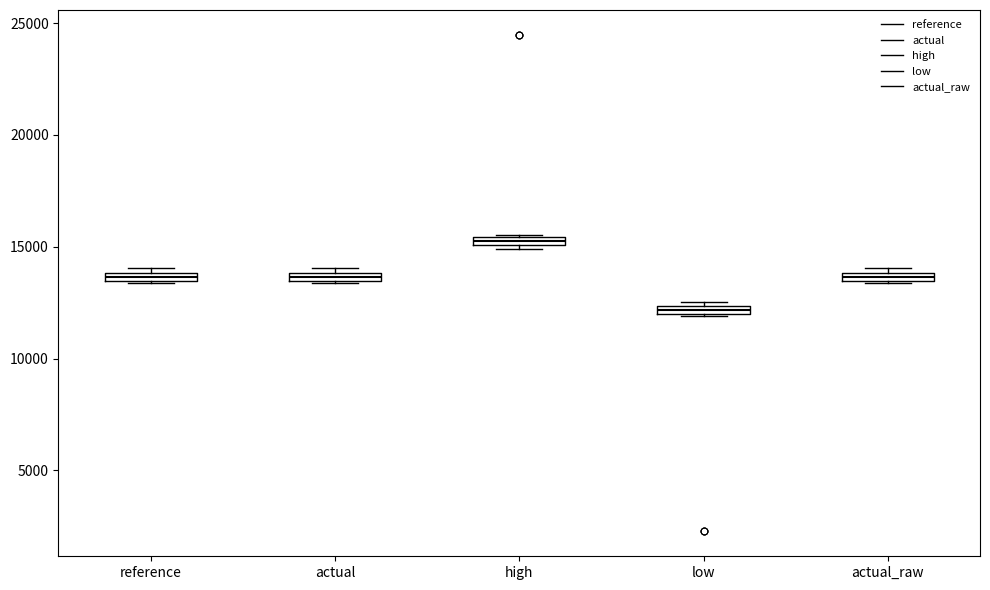

Where is the upper edge of the box for high on the y-axis? The values are not printed on the chart, so give them approximately, as read against the axis.

15500